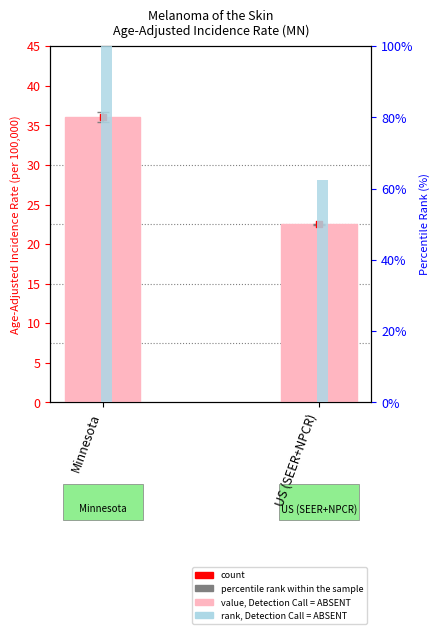

At how many categories does at least one series exceed 83?

1